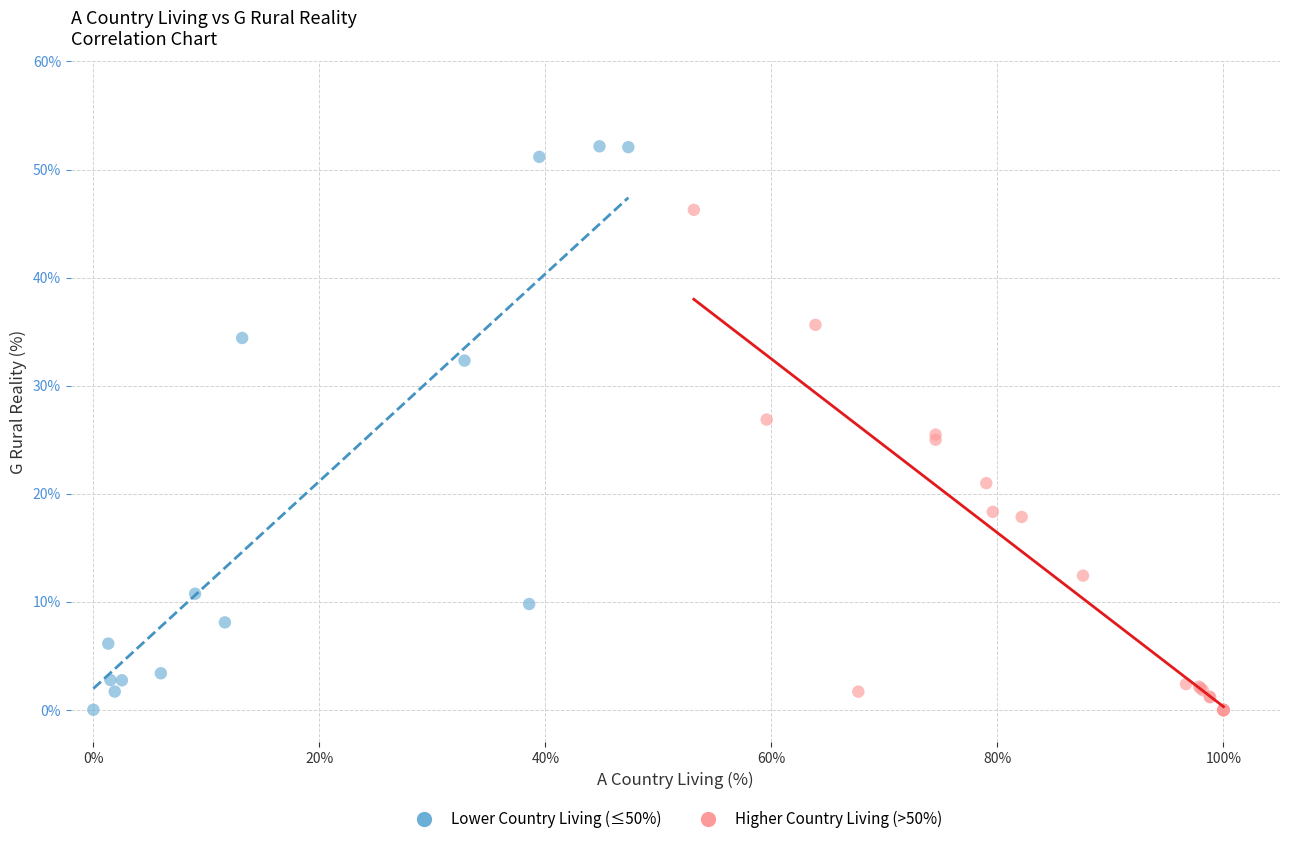

Which series has the largest Y range (max minus min)?

Lower Country Living (≤50%)